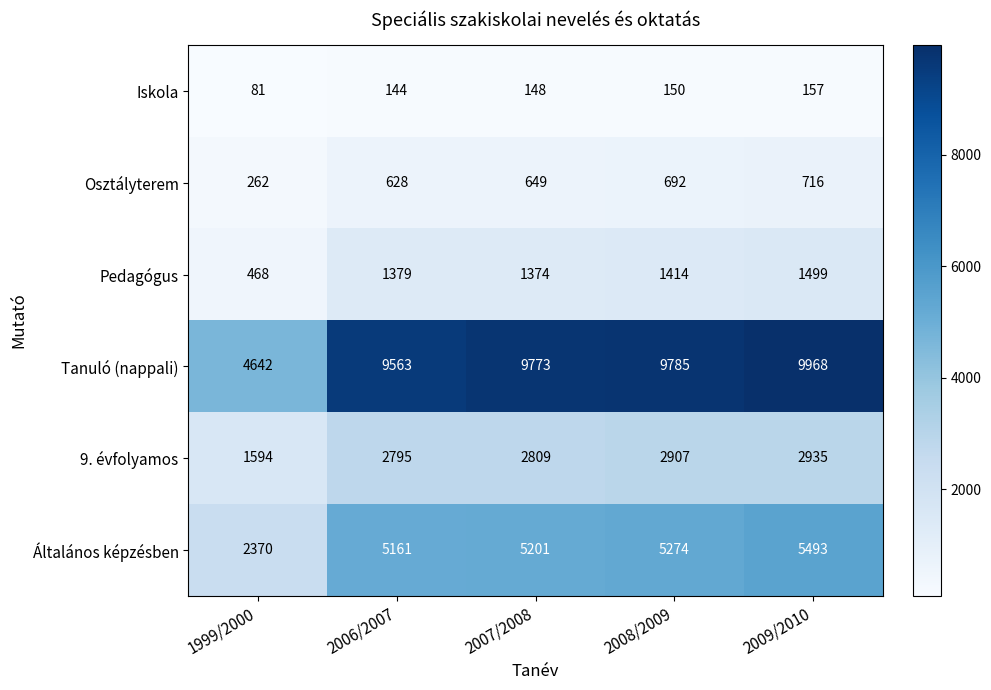

What is the difference between the Általános képzésben values at 2007/2008 and 2006/2007?

40